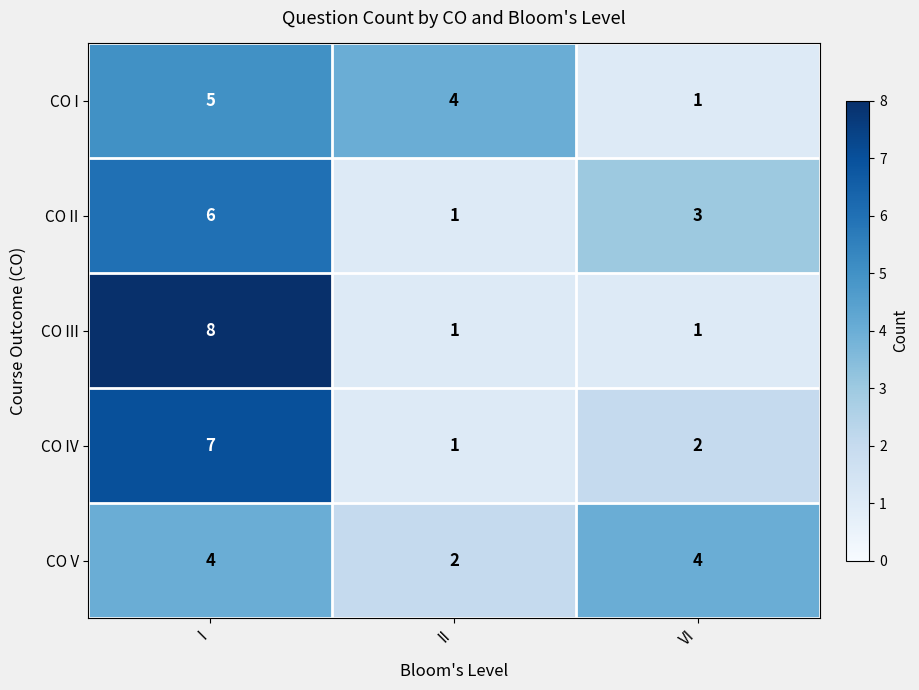

What is the total value across all series at VI?

11